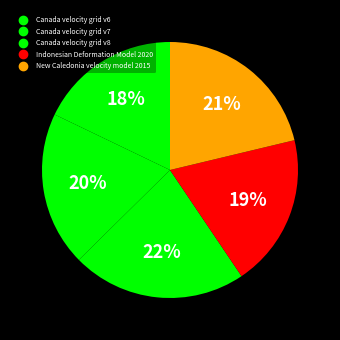

How many segments does this pie chart have?

5